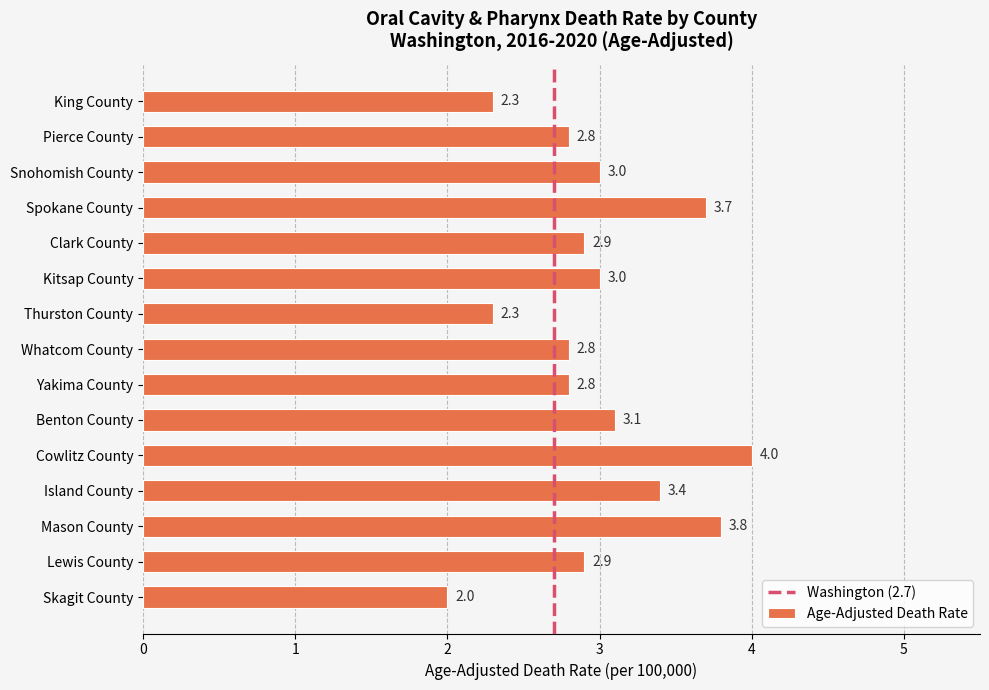

Reading bottom to top, transcribe all the data shown in this chart.

2.0	2.9	3.8	3.4	4.0	3.1	2.8	2.8	2.3	3.0	2.9	3.7	3.0	2.8	2.3